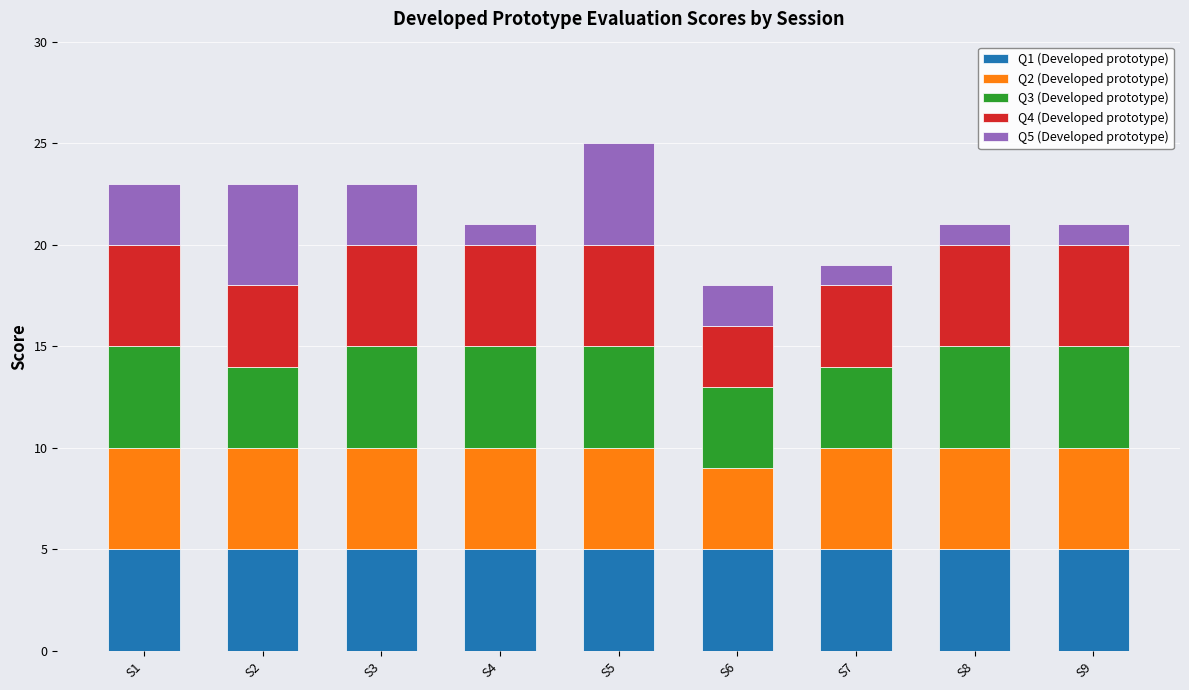

The value of Q1 (Developed prototype) at S7 is 1. True or false?

False